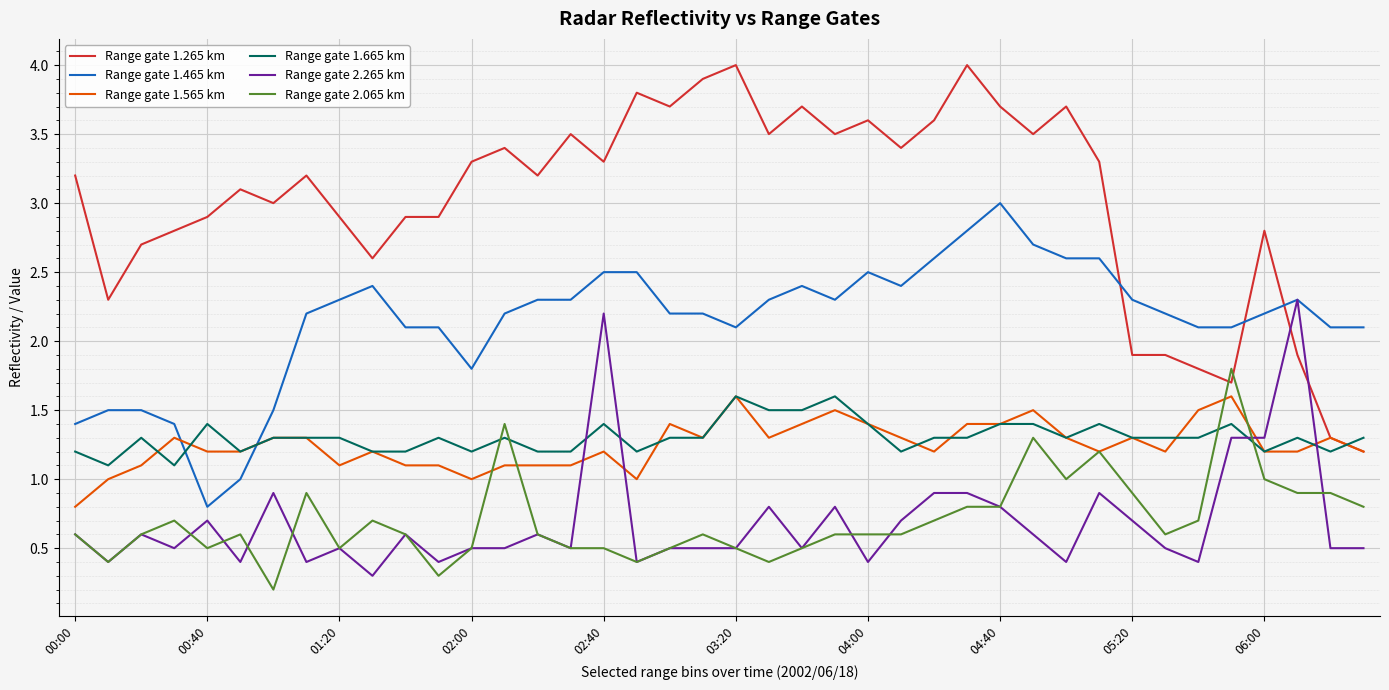

What is the greatest value displayed?

4.0